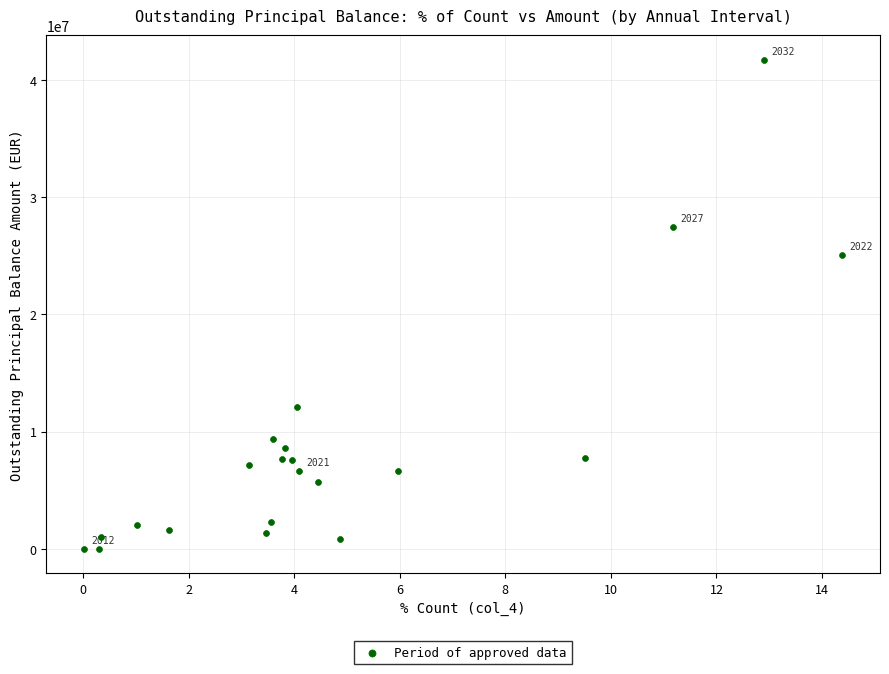

What Y value in the scatter plot is closest to 20862197?

25091840.2